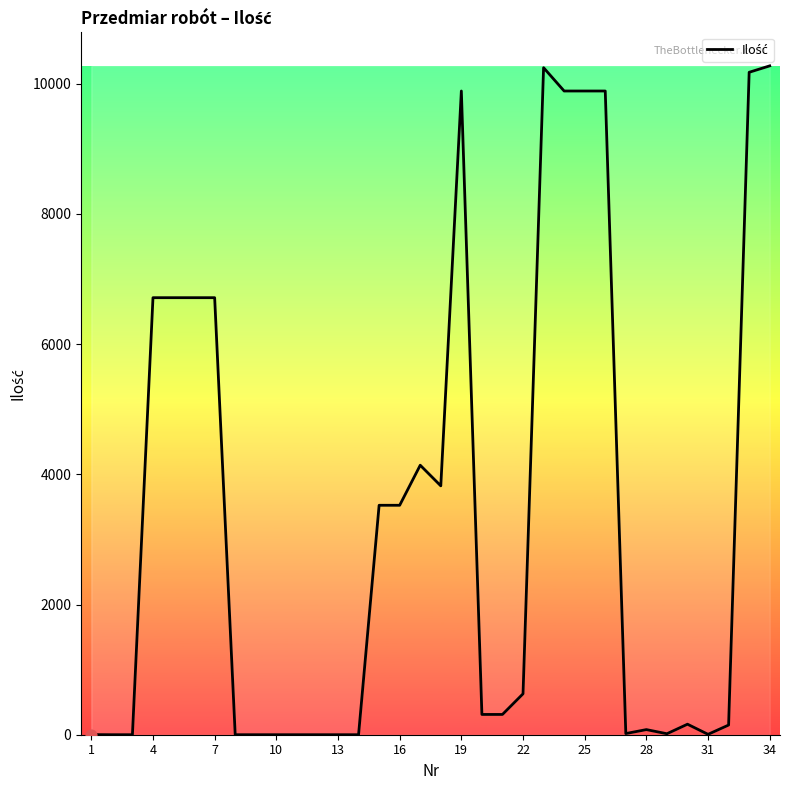

What is the maximum value shown in the chart?

10274.9